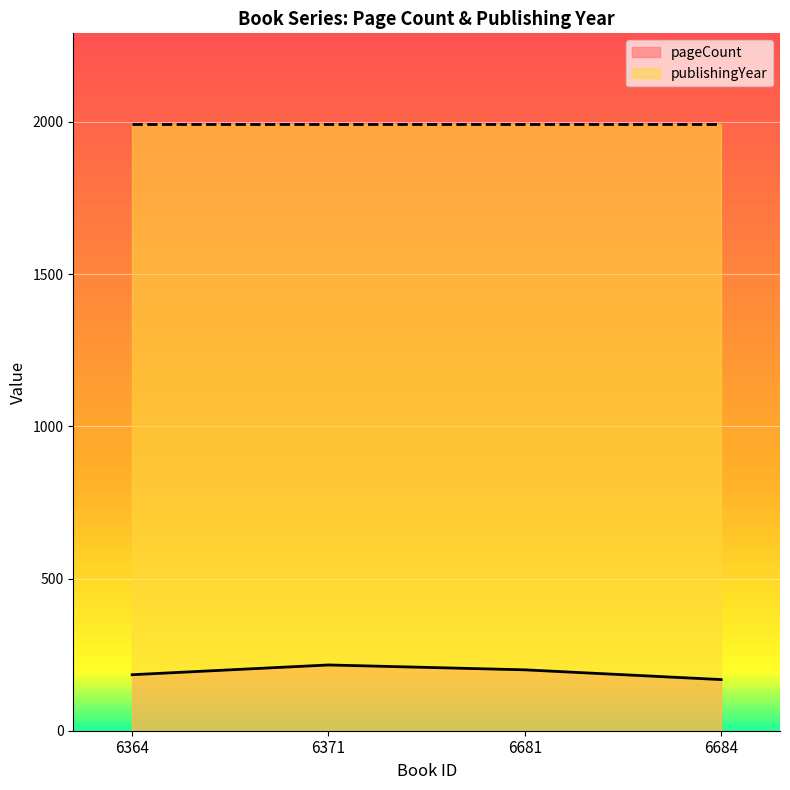

Is the value of publishingYear at 6681 greater than the value of pageCount at 6681?

Yes